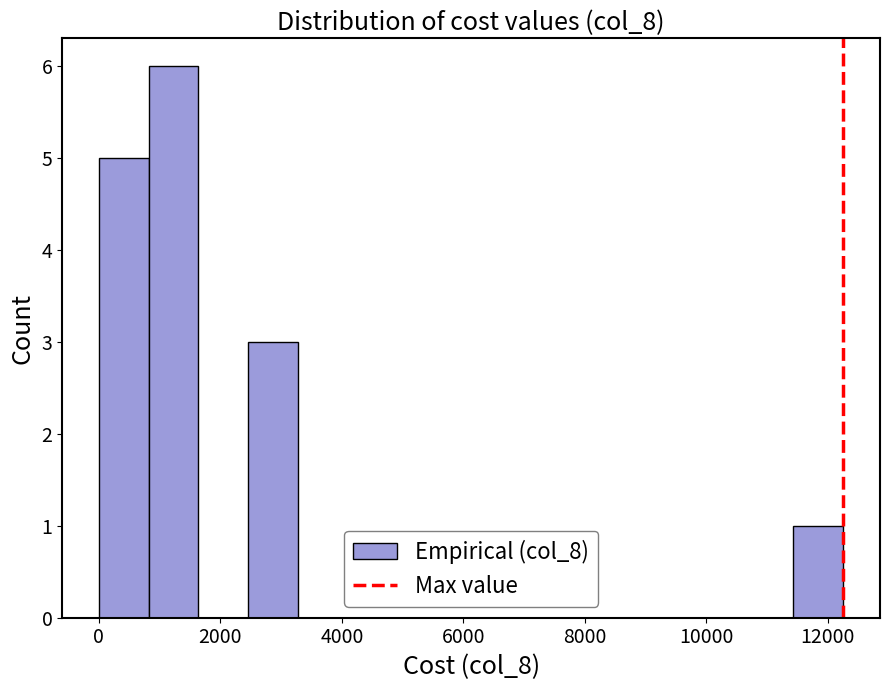

Over which range of the x-axis is the bar tallest?

800 to 1600